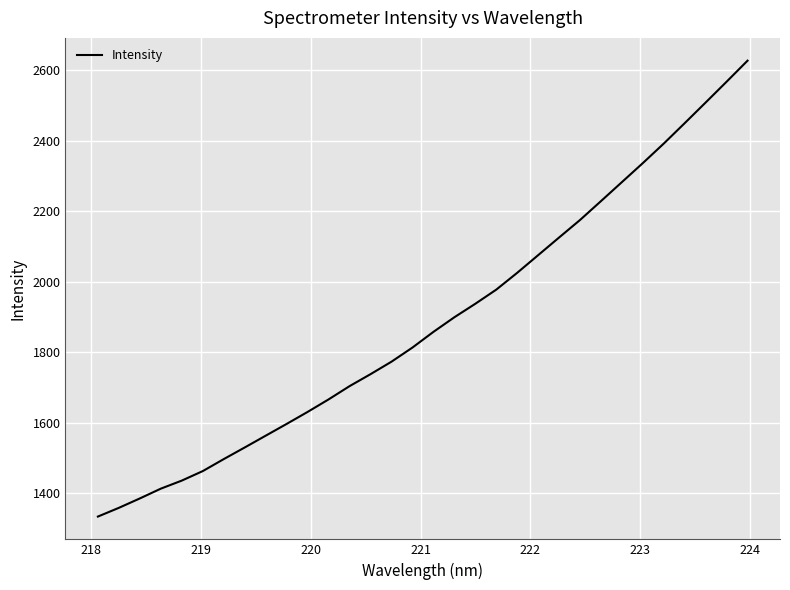

What is the difference between the maximum and minimum values?

1294.7